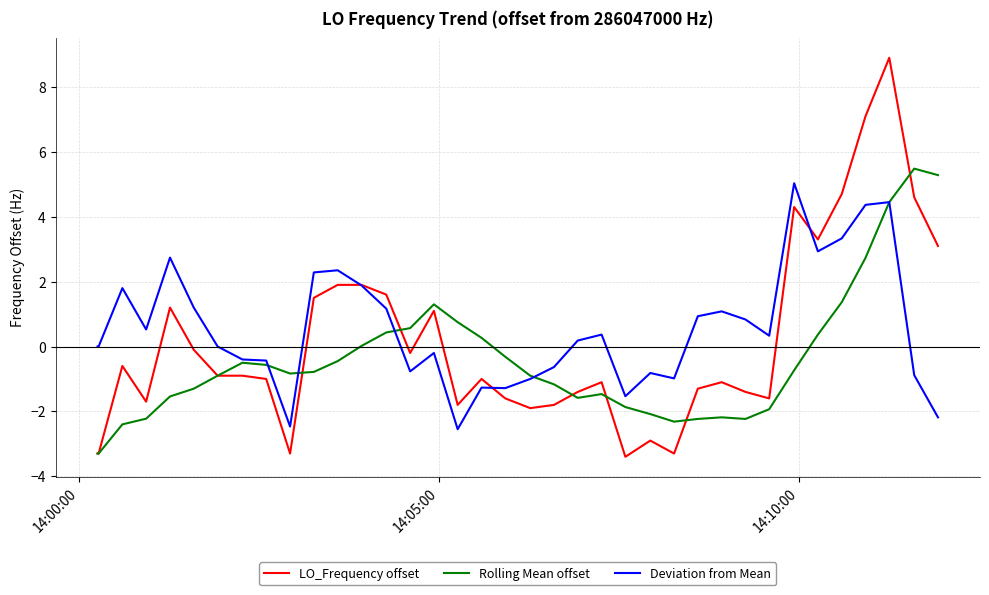

List the series in order of their overall mean, highest first.

Deviation from Mean, LO_Frequency offset, Rolling Mean offset